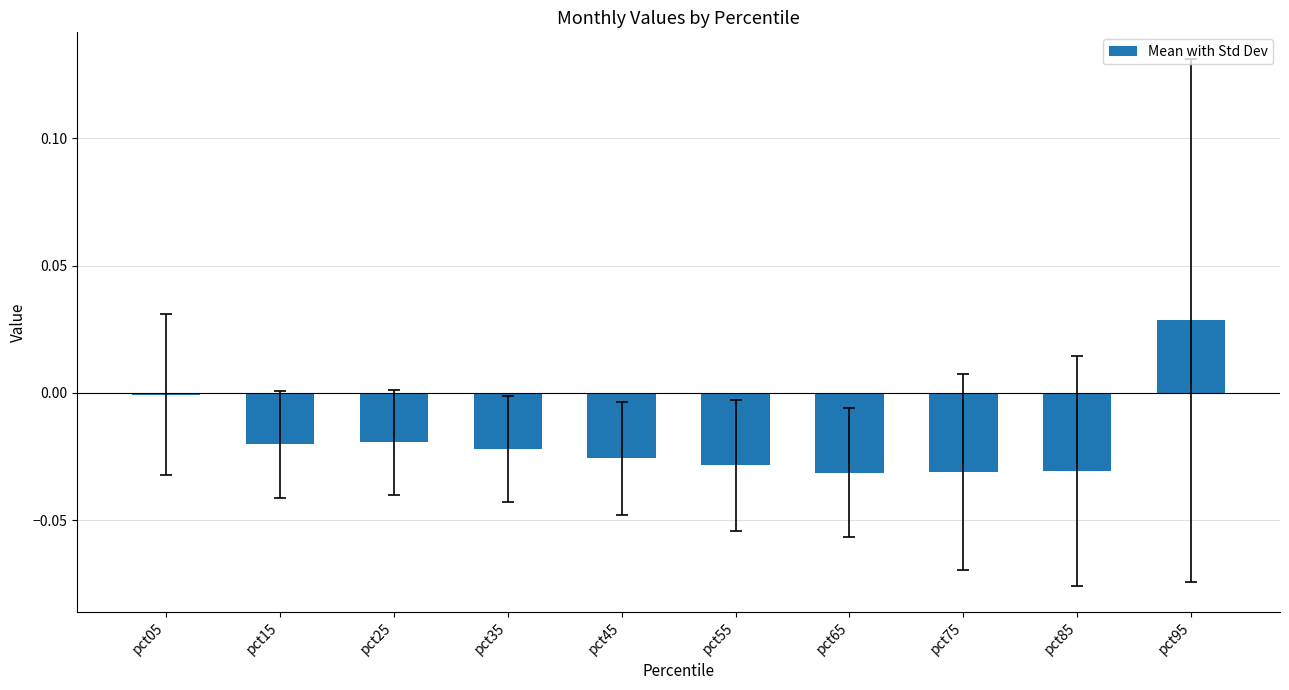

Which has a higher value, pct15 or pct65?

pct15